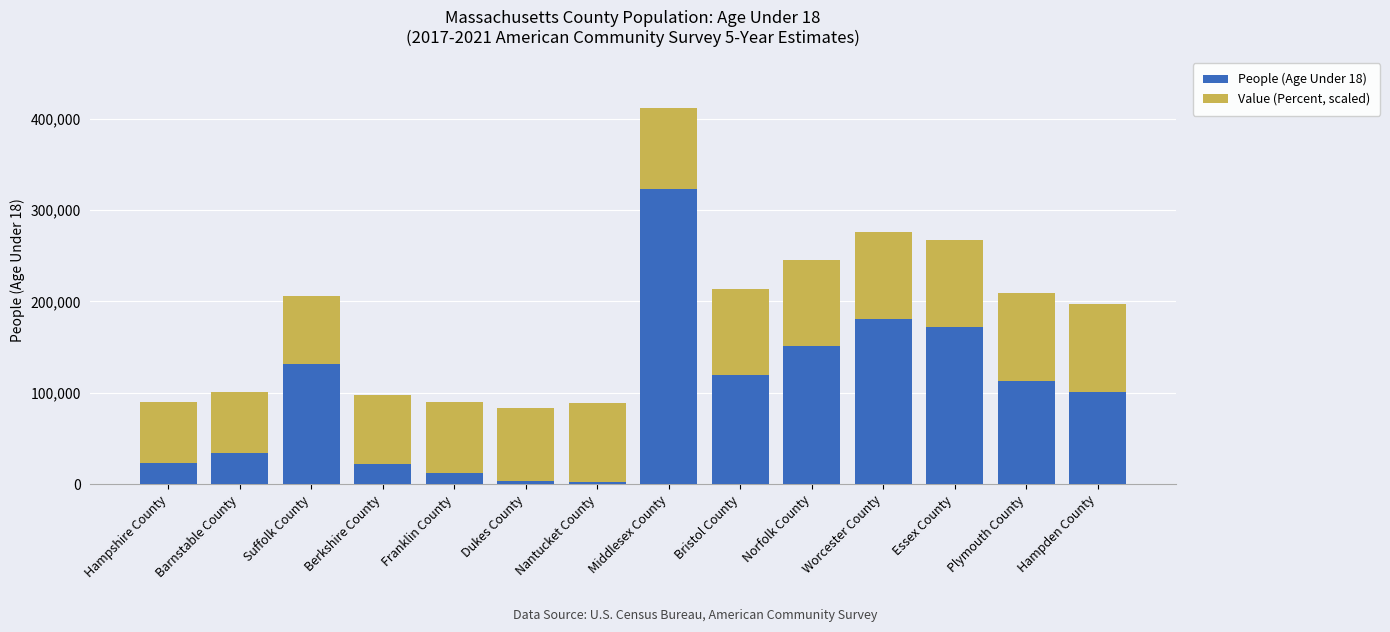

What is the sum of all People (Age Under 18) values?

1389724.0